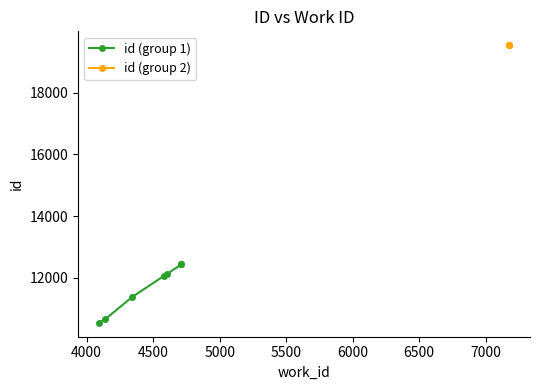

Reading right to left, transcribe all the data shown in this chart.

19539	19538	19537	12433	12432	12128	12062	11379	10658	10536